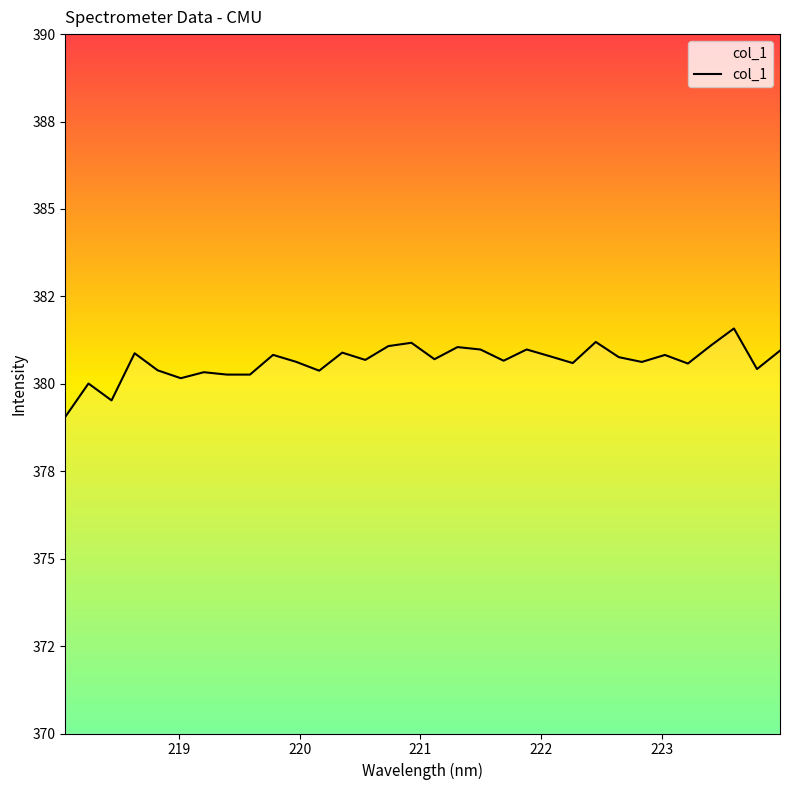

Is this an area chart (filled region under the line)?

Yes